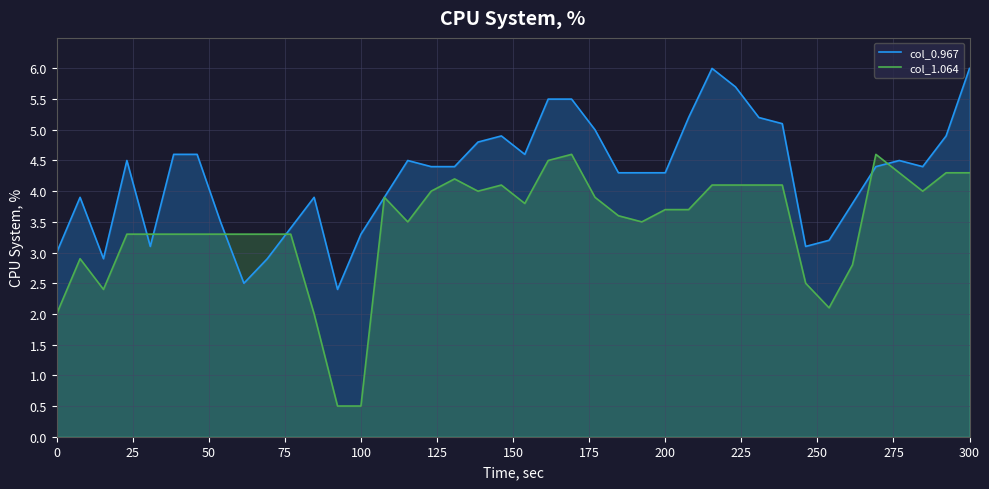

Which has a higher value, 29 or 18?

29